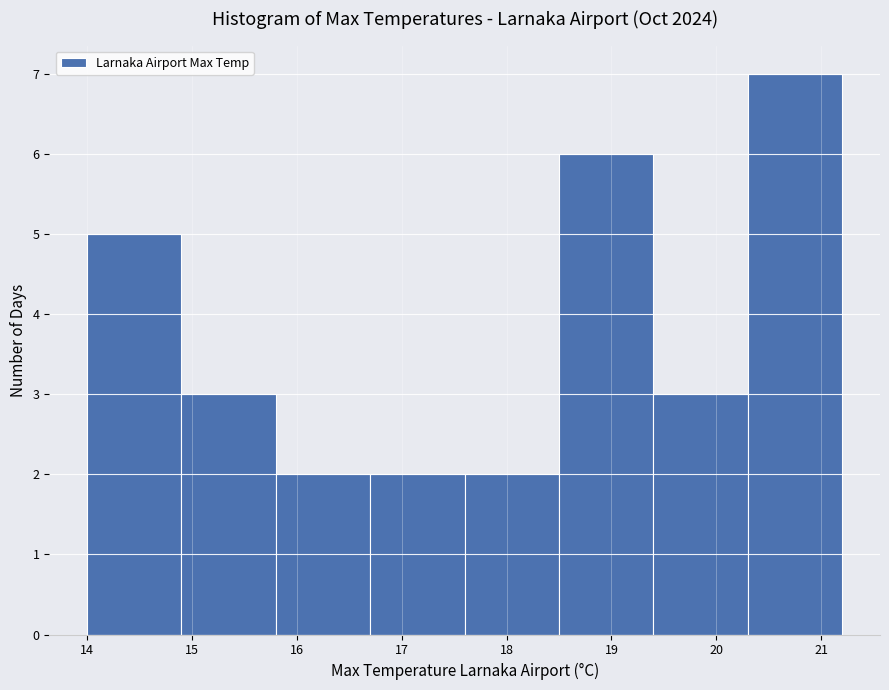

Reading left to right, transcribe this chart: for each bar, give the range it covers on the x-axis and its height. The values are not printed on the chart, so give them approximately, as read against the axis.

14.0 to 14.9: 5
14.9 to 15.8: 3
15.8 to 16.7: 2
16.7 to 17.6: 2
17.6 to 18.5: 2
18.5 to 19.4: 6
19.4 to 20.3: 3
20.3 to 21.2: 7